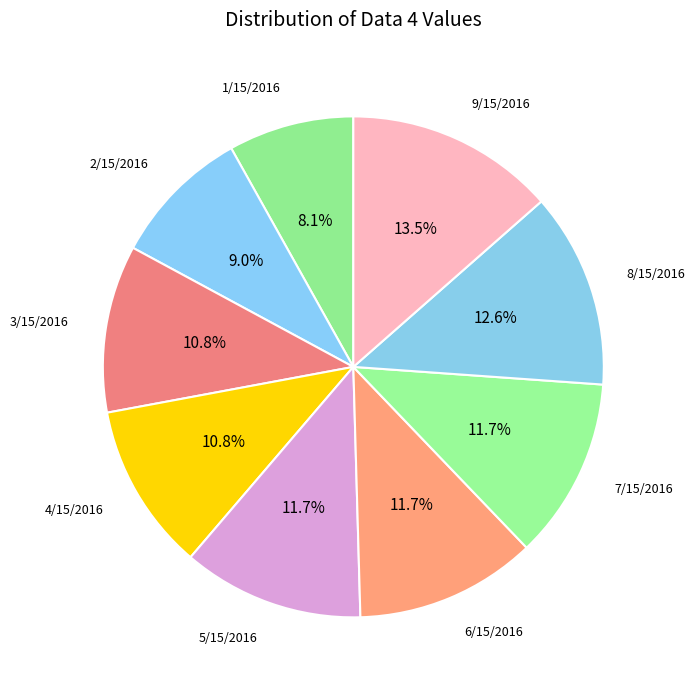

Is there a majority slice in this chart?

No